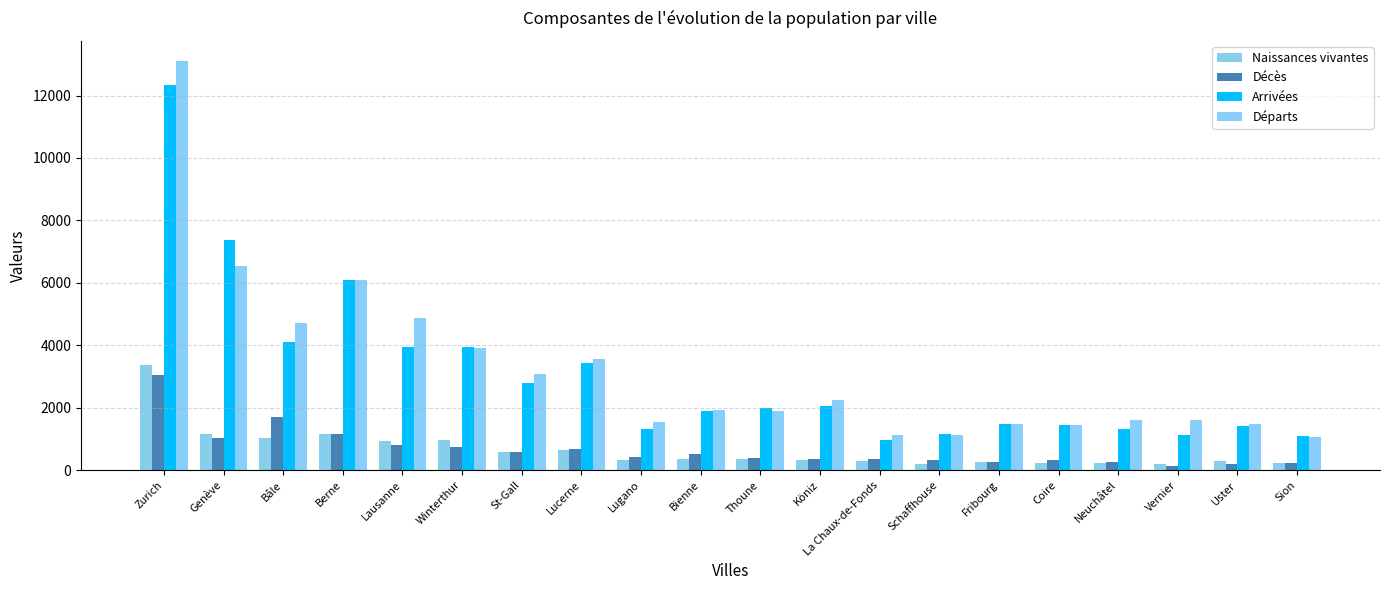

The Départs series shows 1384 at Sion. True or false?

False